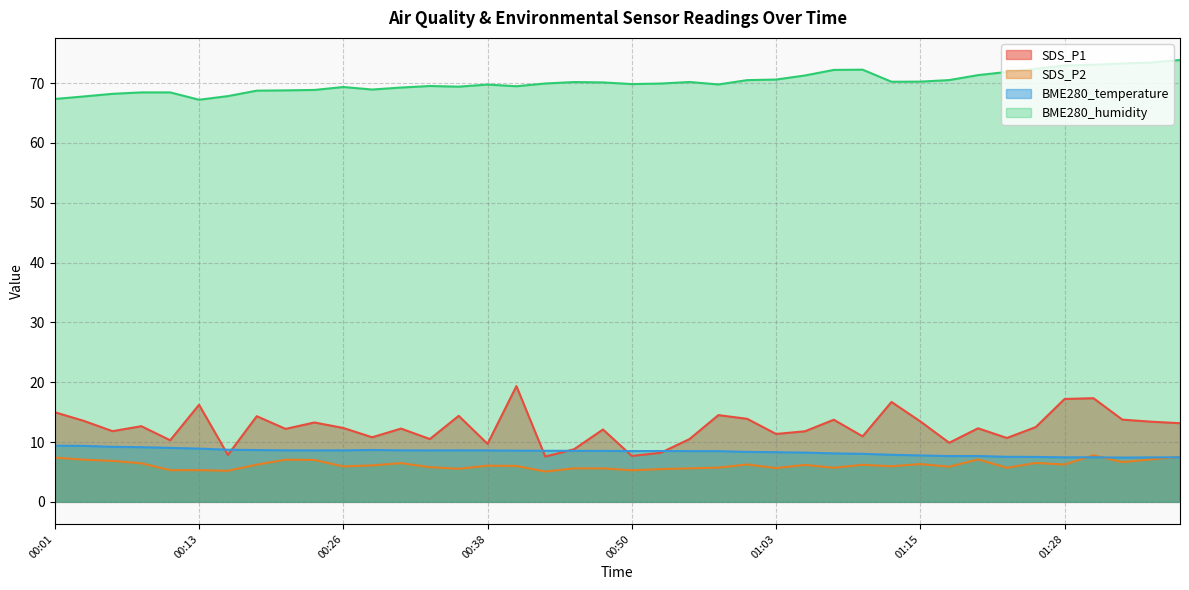

How many lines are shown in the chart?

4